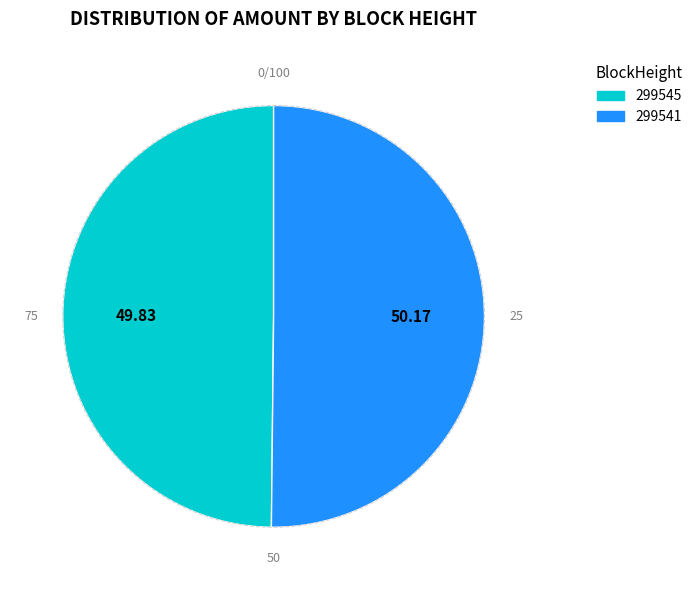

Approximately how many times larger is the value at 299541 compared to 299545?

1.0